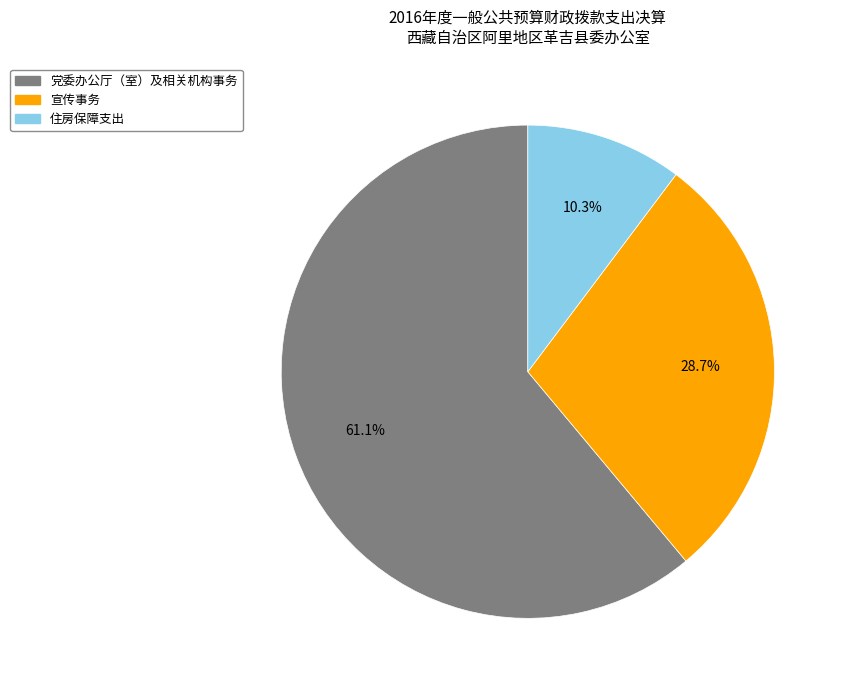

Rank the categories by value from lowest to highest.

住房保障支出, 宣传事务, 党委办公厅（室）及相关机构事务